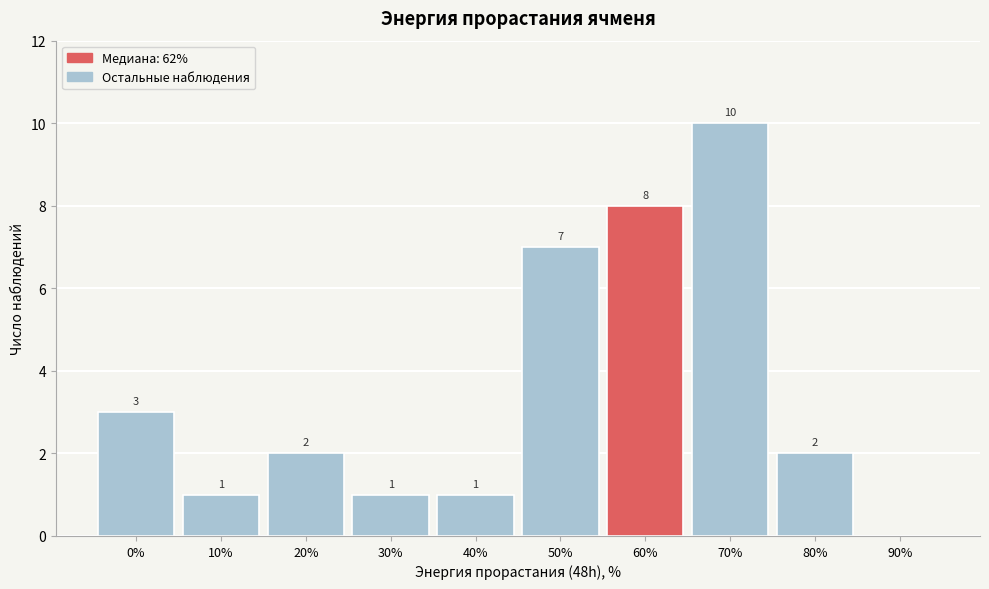

Reading right to left, what are all the values shown in this chart?

90%=0	80%=2	70%=10	60%=8	50%=7	40%=1	30%=1	20%=2	10%=1	0%=3